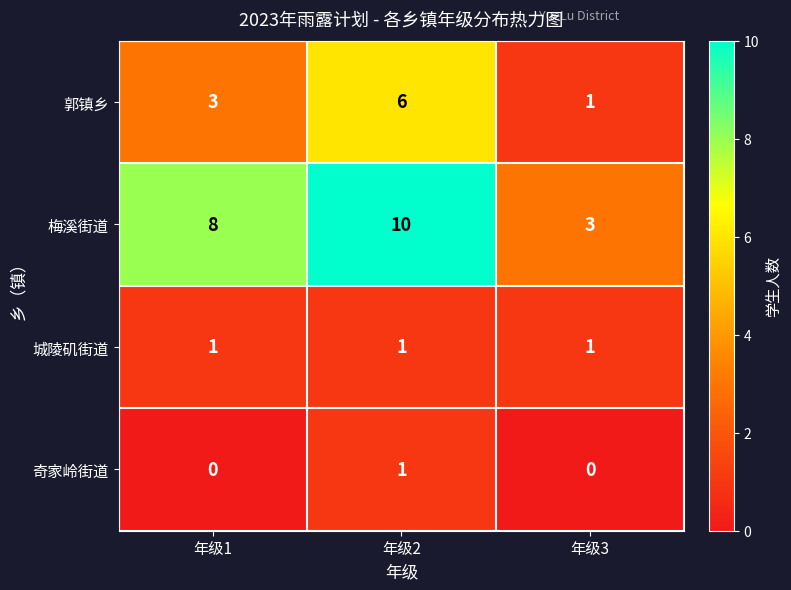

The 郭镇乡 series shows 1 at 年级3. True or false?

True